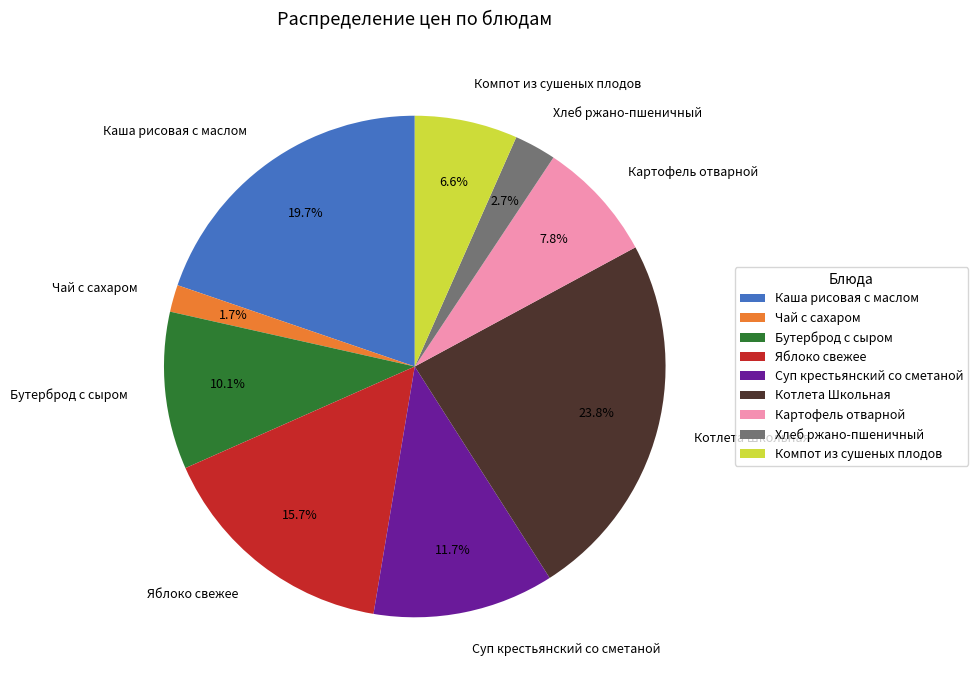

To the nearest percent, what is the difference between the largest and smallest slice percentages?

22%